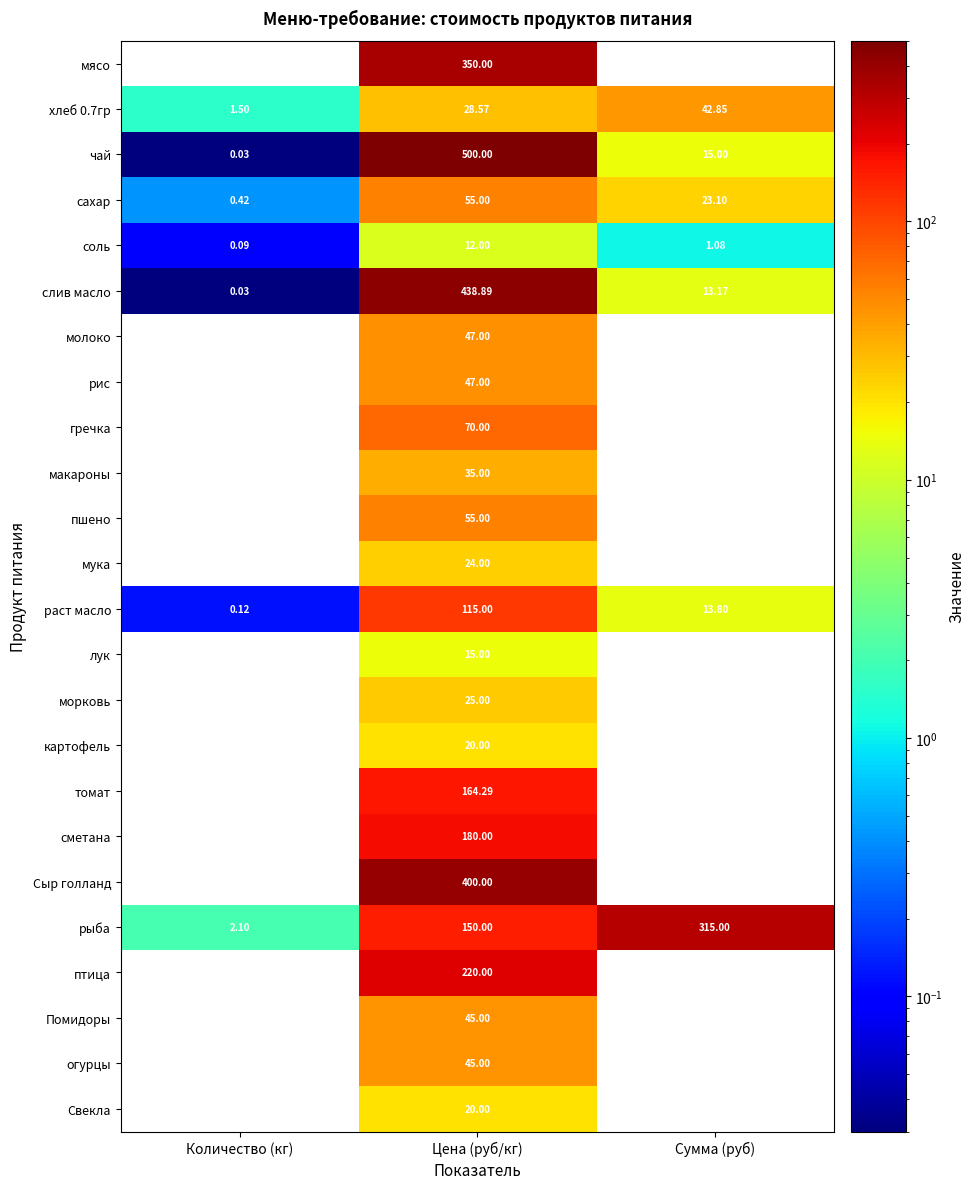

Is the value of мука at Цена (руб/кг) greater than the value of Сыр голланд at Цена (руб/кг)?

No